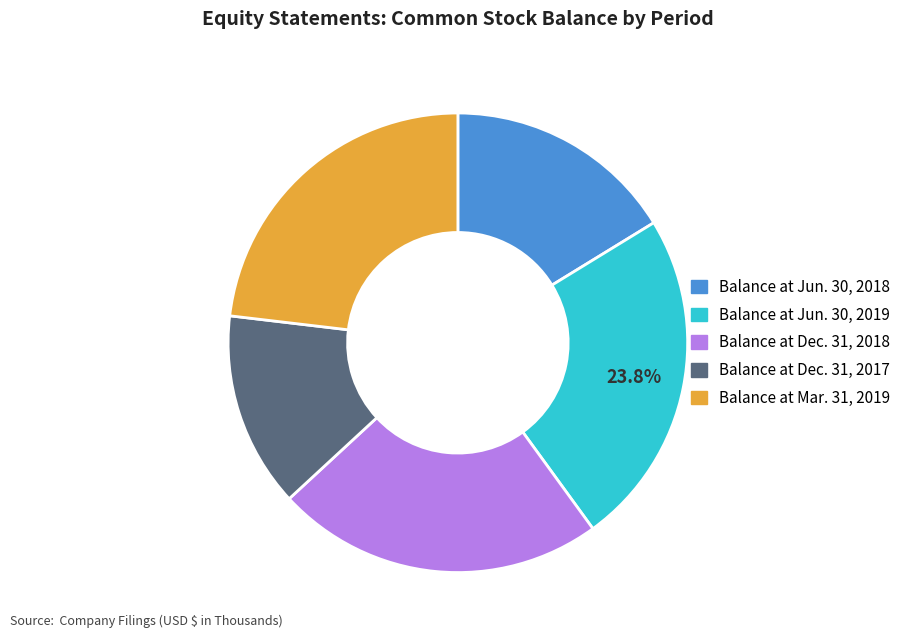

What percentage is the Balance at Dec. 31, 2018 slice, to the nearest percent?

23%